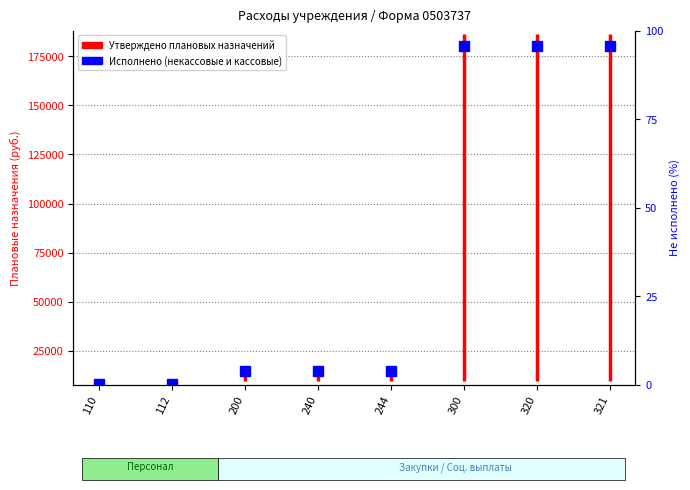

What is the average value?

9789.1